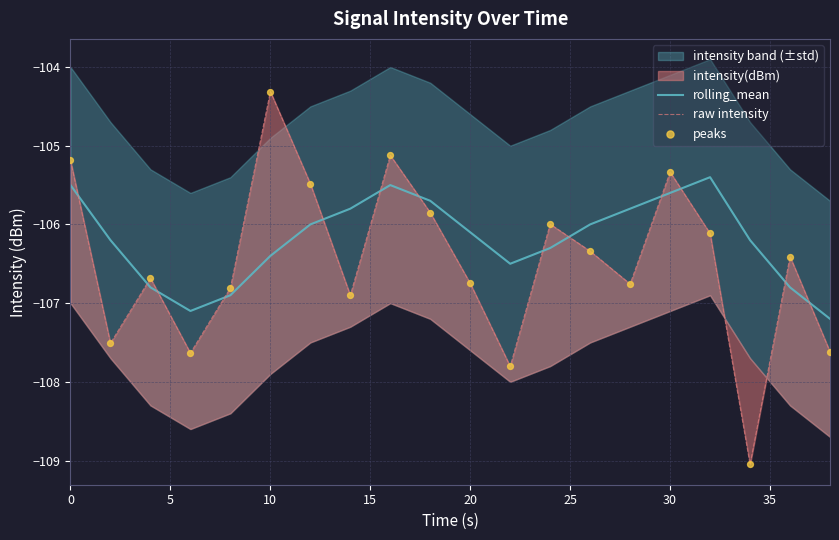

Which series contains the highest Y value?

raw intensity